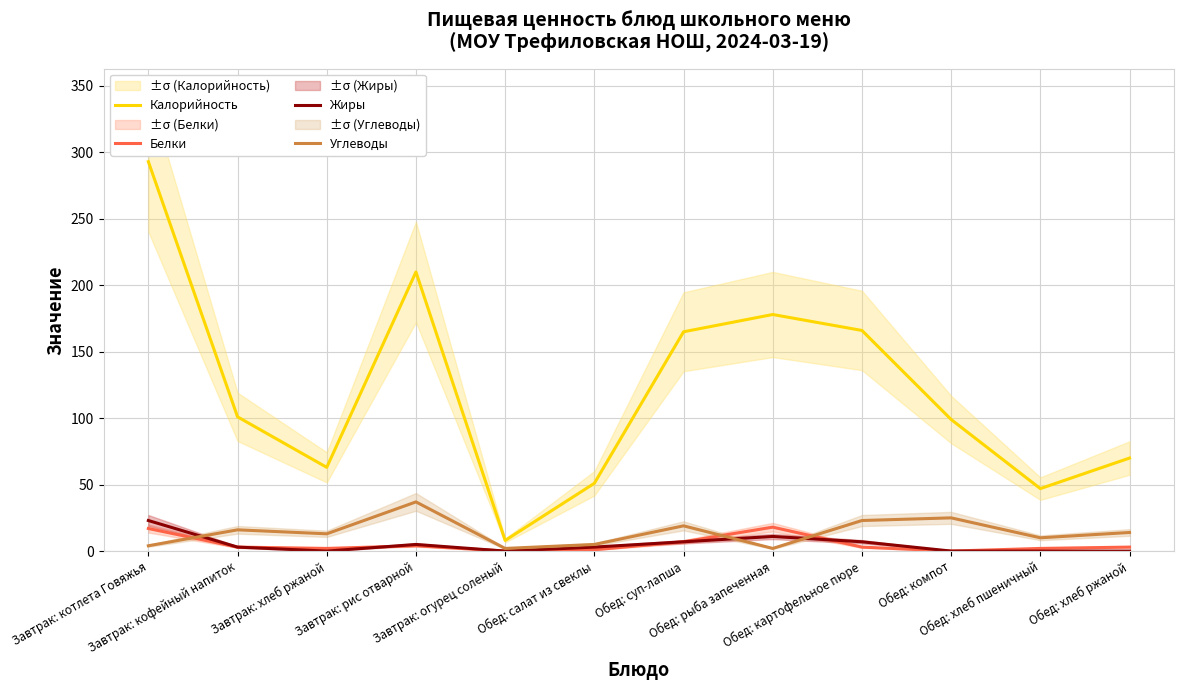

Reading right to left, extract all data points from this chart.

Калорийность: 70	47	99	166	178	165	51	8	210	63	101	293
Белки: 3	2	0	3	18	7	1	0	4	2	3	17
Жиры: 0	0	0	7	11	7	3	0	5	0	3	23
Углеводы: 14	10	25	23	2	19	5	2	37	13	16	4